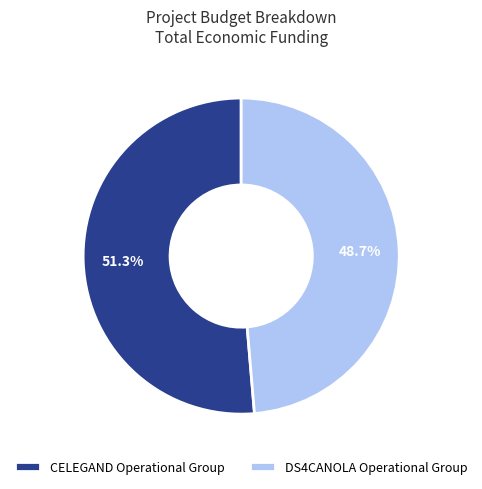

To the nearest percent, what portion does DS4CANOLA Operational Group represent?

49%